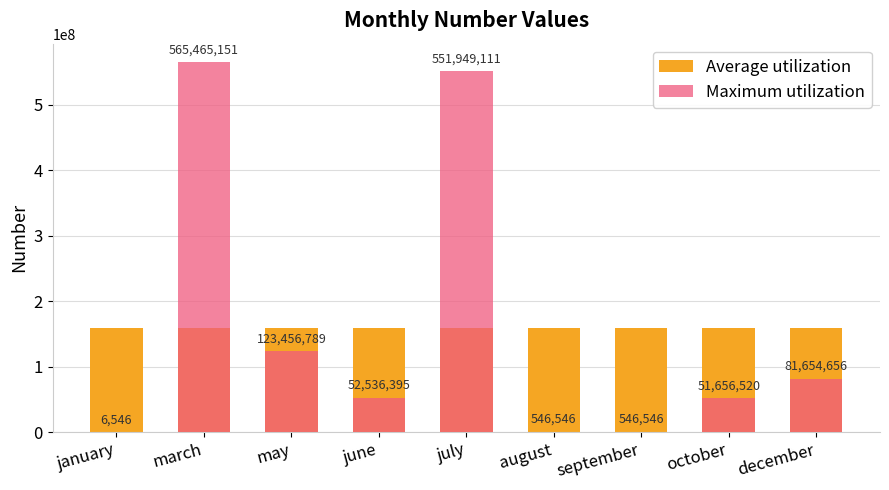

Between august and october, which series saw the biggest shift?

Maximum utilization